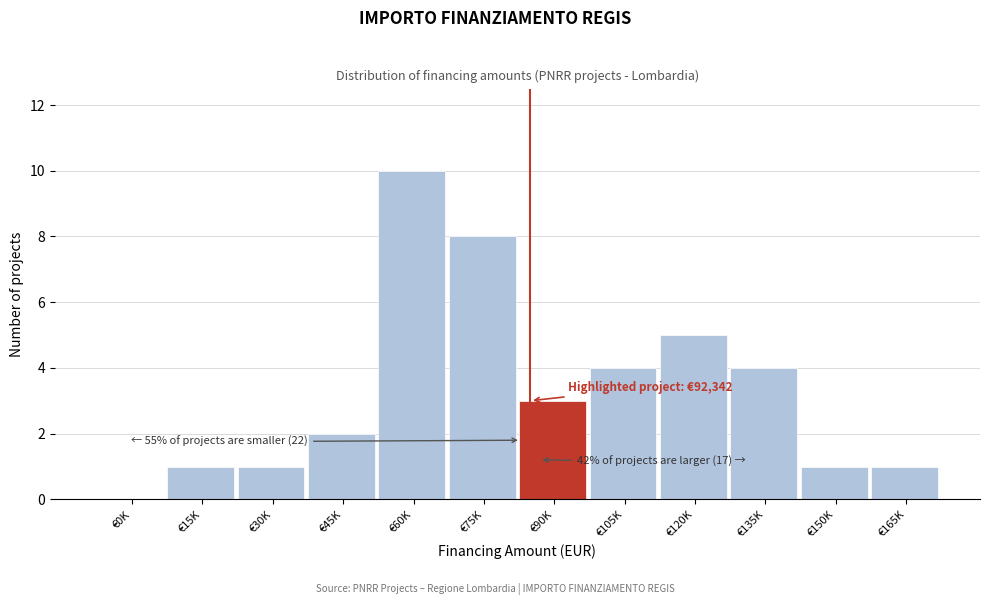

Reading right to left, list all the values displayed in this chart.

€165K=1	€150K=1	€135K=4	€120K=5	€105K=4	€90K=3	€75K=8	€60K=10	€45K=2	€30K=1	€15K=1	€0K=0